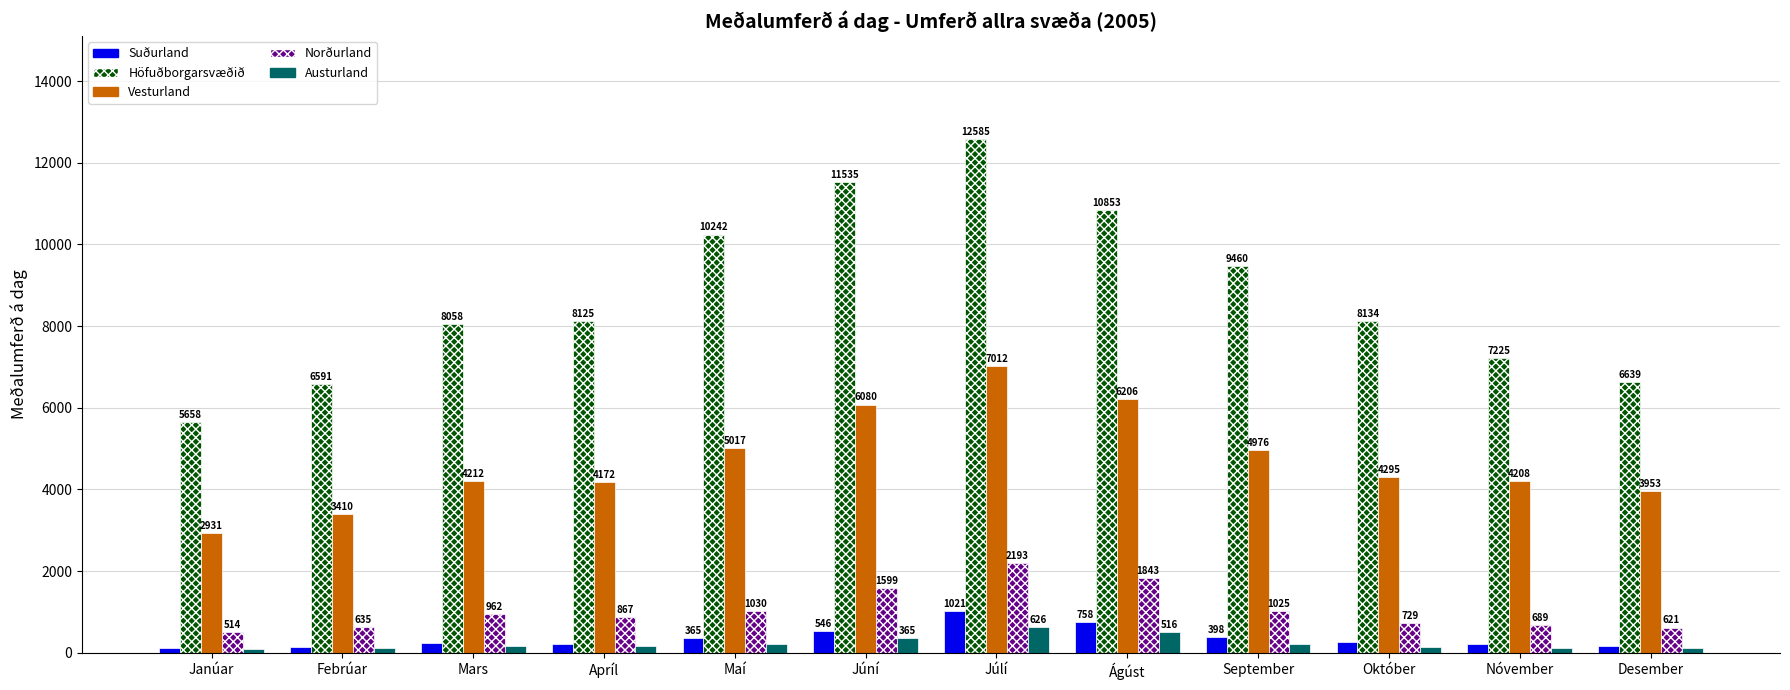

Are the bars grouped side by side (vs. stacked)?

Yes